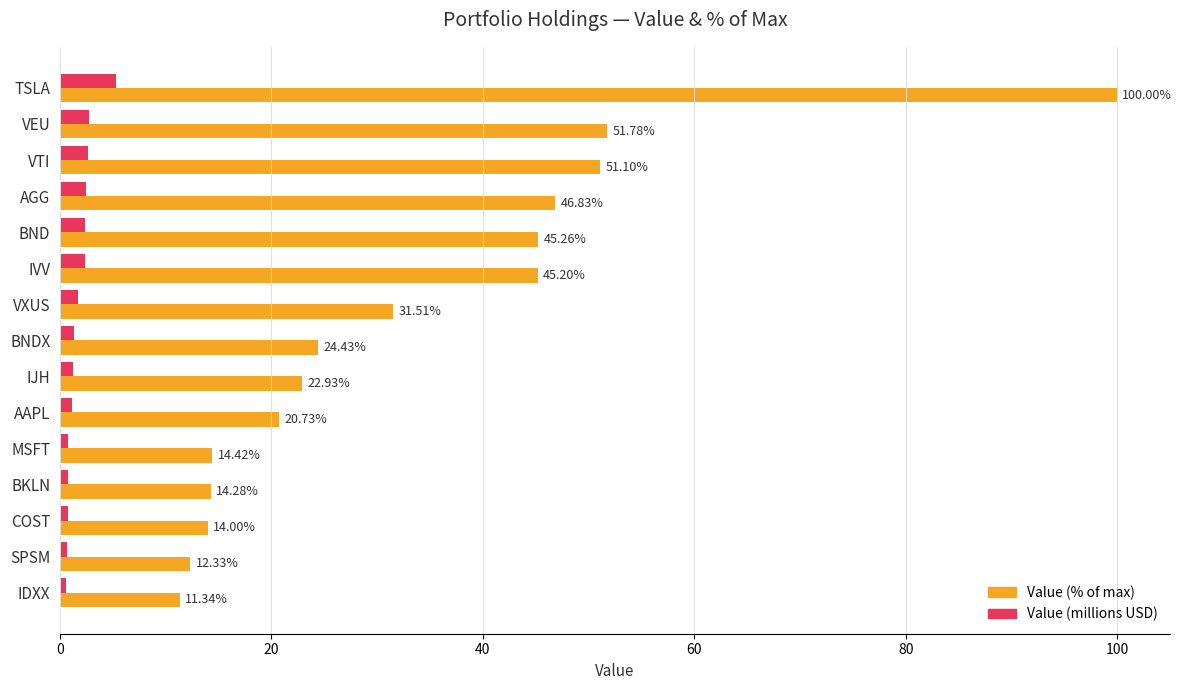

Between AAPL and MSFT, which series saw the biggest shift?

Value (% of max)